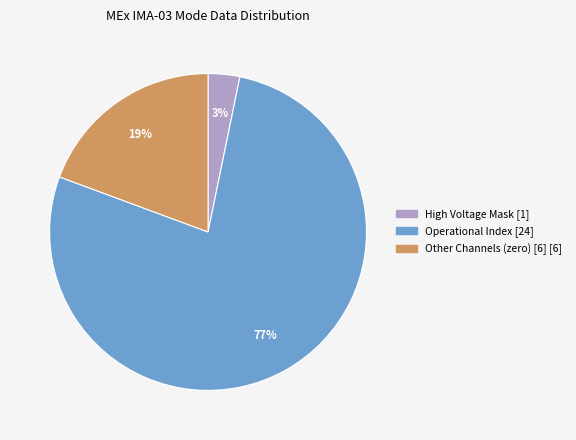

To the nearest percent, what is the average slice percentage?

33%